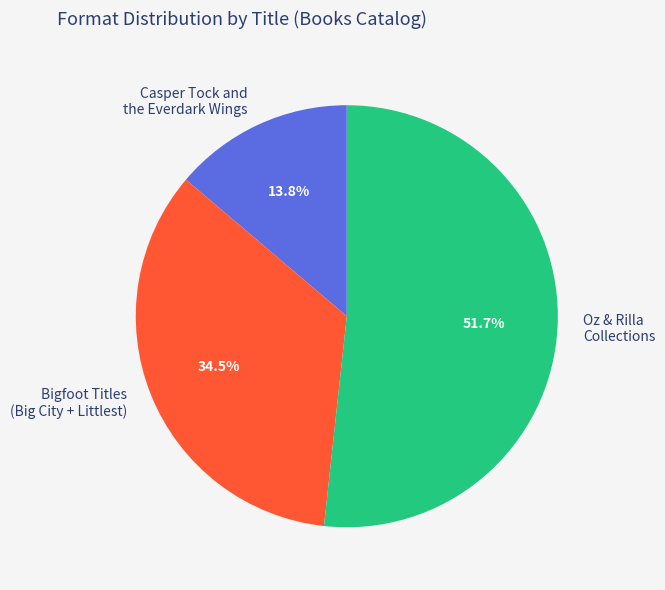

Rank the categories by value from highest to lowest.

Oz & Rilla Collections, Bigfoot Titles (Big City + Littlest), Casper Tock and the Everdark Wings